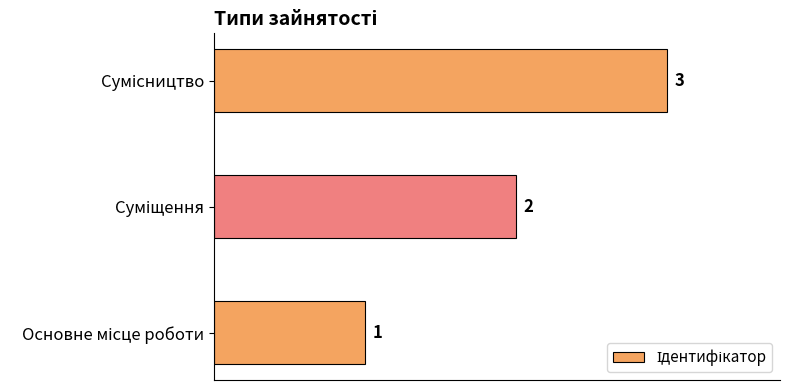

What is the sum of all values?

6